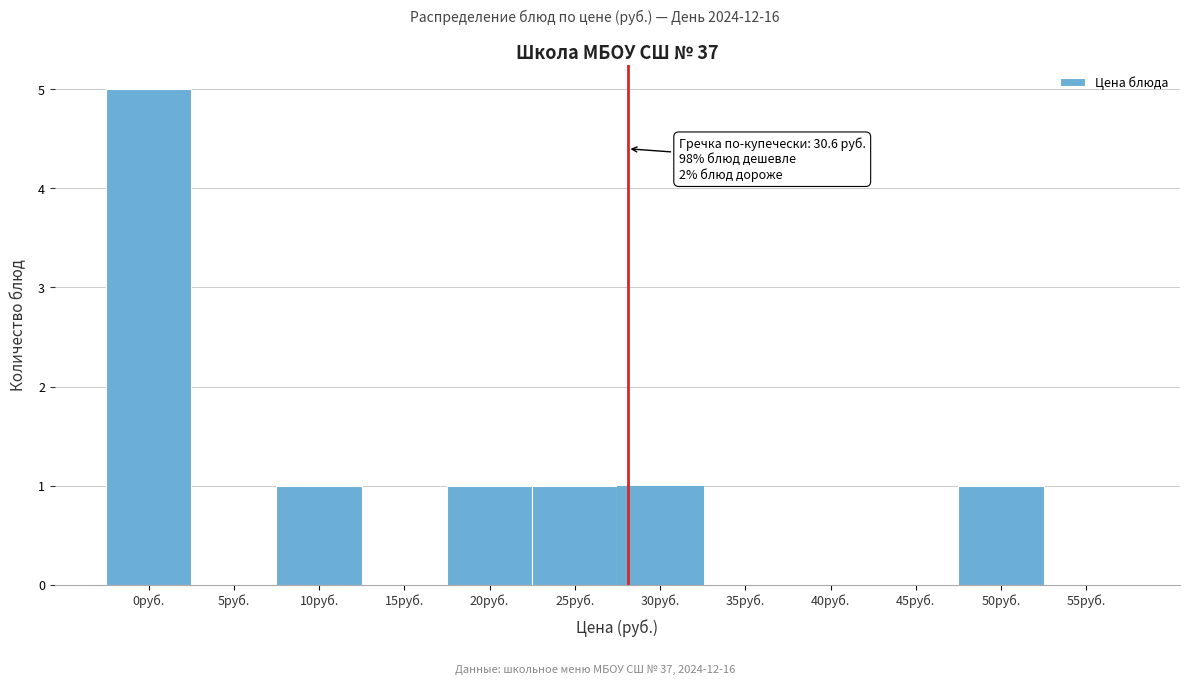

Reading left to right, extract all data points from this chart.

0руб.=5	5руб.=0	10руб.=1	15руб.=0	20руб.=1	25руб.=1	30руб.=1	35руб.=0	40руб.=0	45руб.=0	50руб.=1	55руб.=0